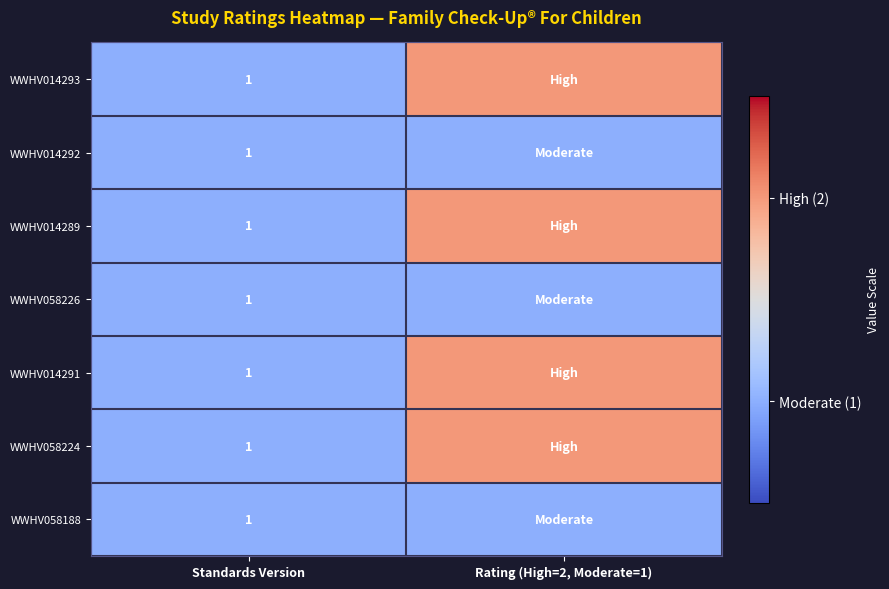

The value of WWHV058226 at Standards Version is 1. True or false?

True